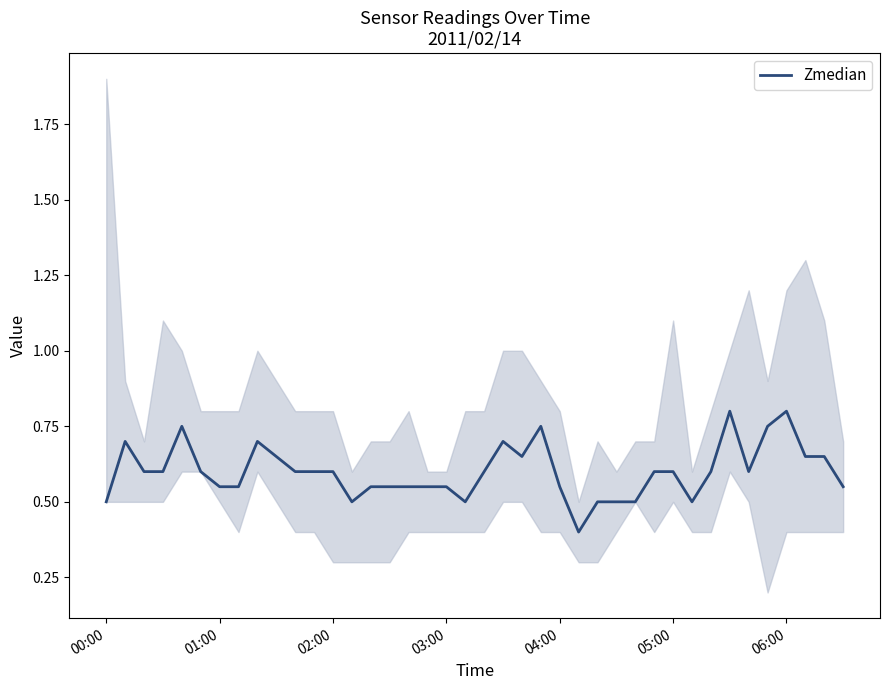

What is the lowest value of the Zmedian series?

0.4